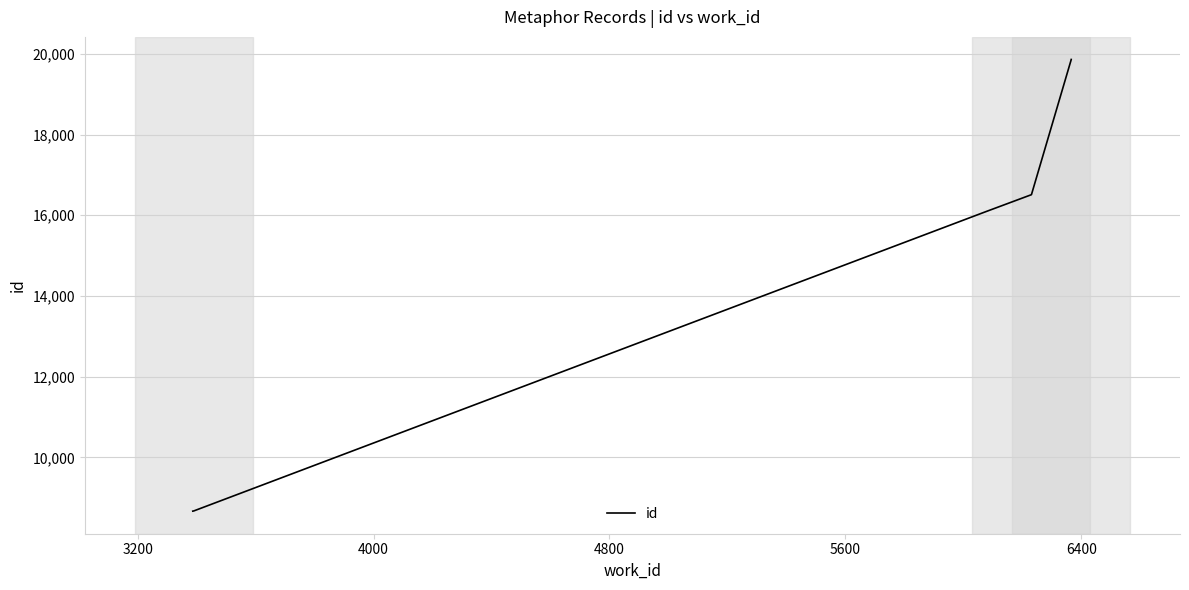

True or false: the data shows 22137 at 4800.

False